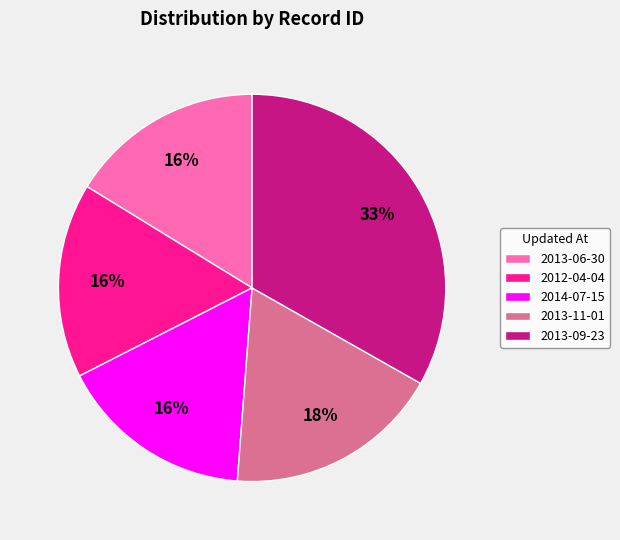

Is 2012-04-04 the majority of the pie?

No